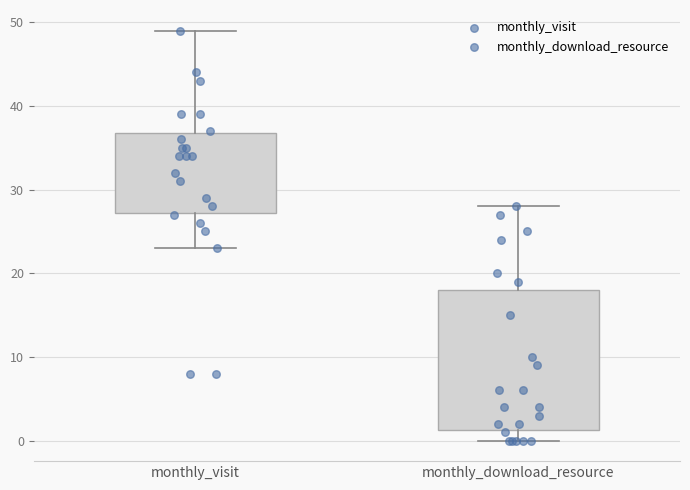

Comparing the boxes themselves (not the whiskers), which one is the tallest?

monthly_download_resource